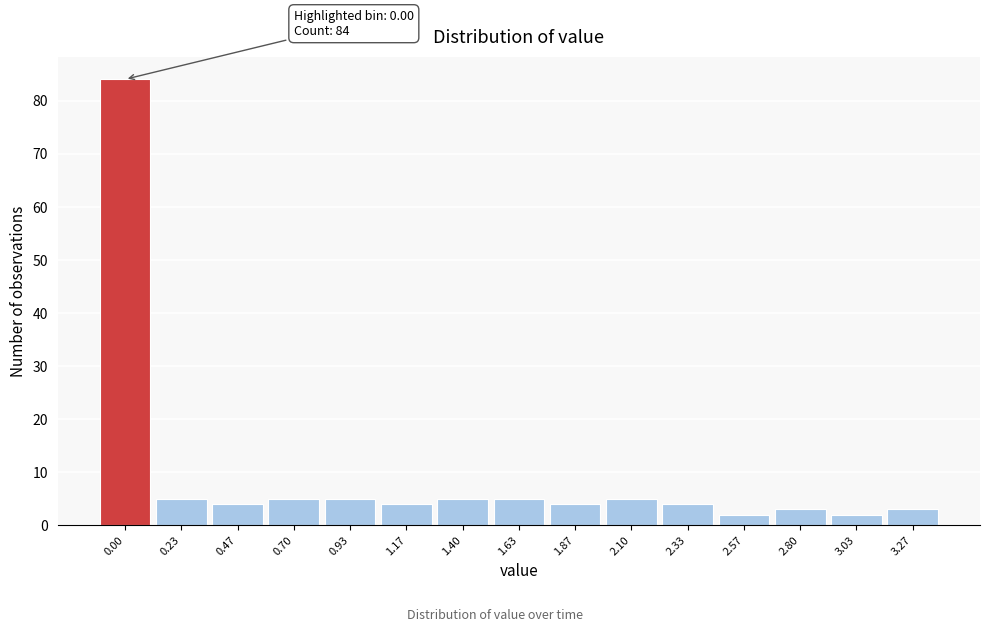

Reading left to right, list all the values displayed in this chart.

0.00=84	0.23=5	0.47=4	0.70=5	0.93=5	1.17=4	1.40=5	1.63=5	1.87=4	2.10=5	2.33=4	2.57=2	2.80=3	3.03=2	3.27=3